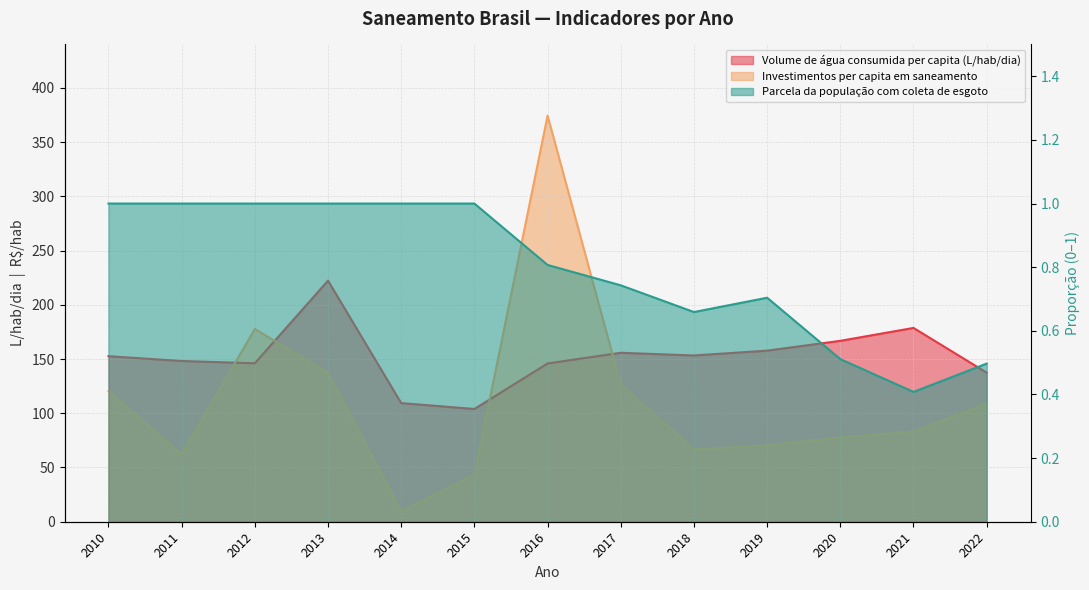

At which category does the chart reach its minimum across all series?

2021